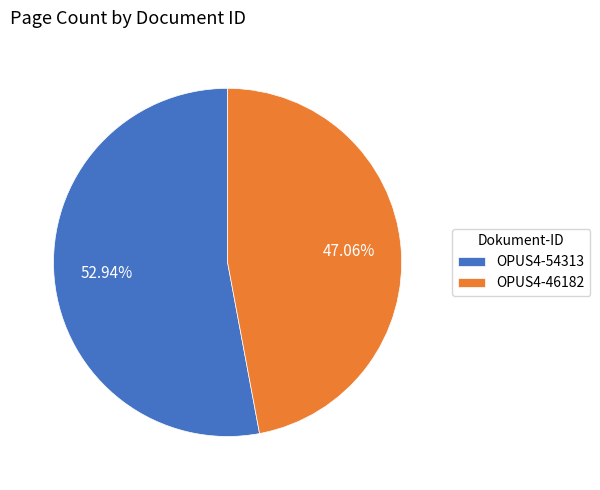

What is the total percentage of OPUS4-54313 and OPUS4-46182?

100.0%